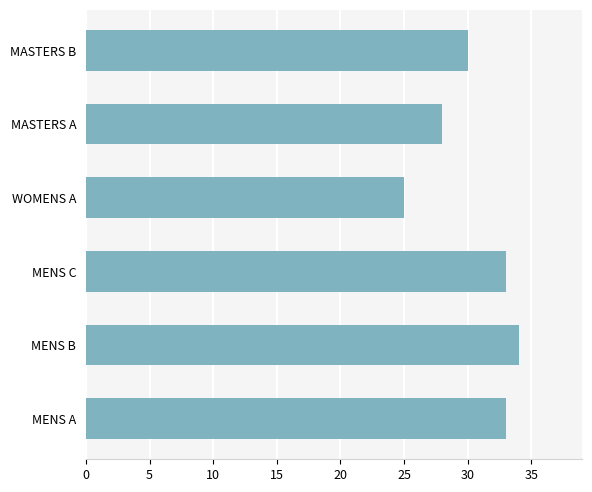

What is the sum of all values?

183